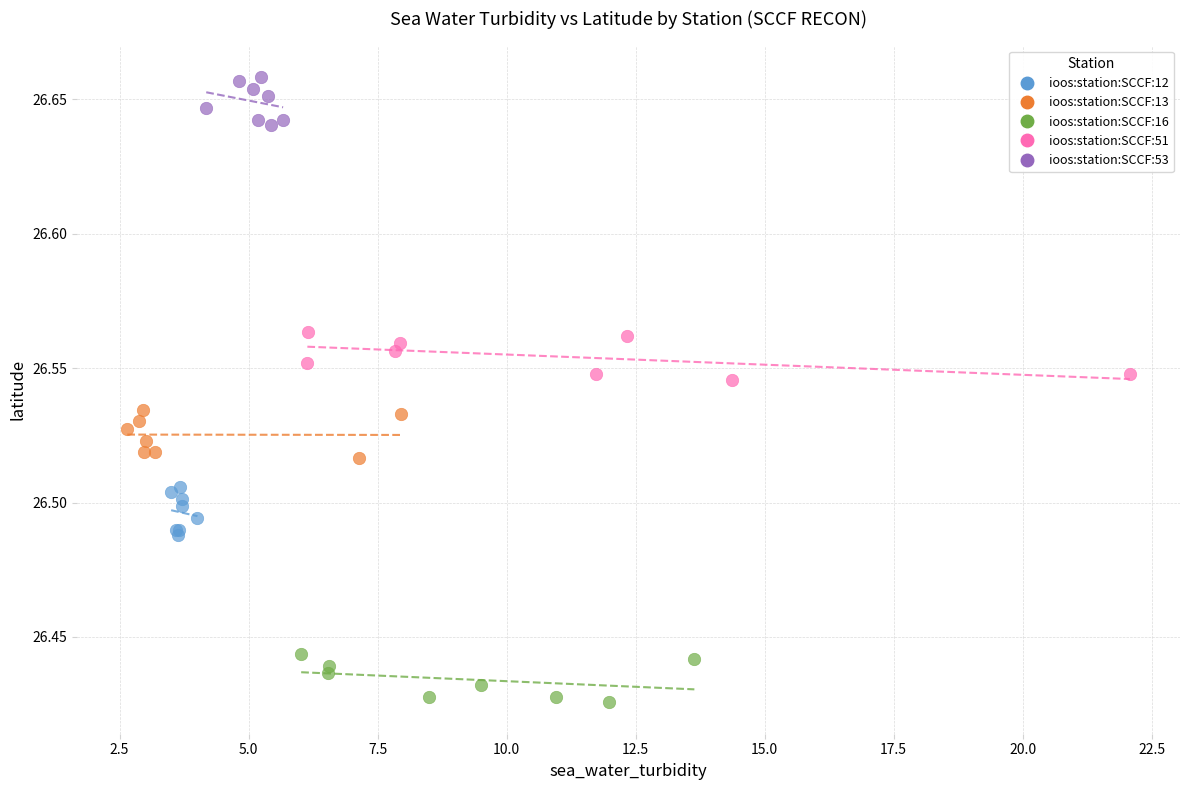

Which series contains the highest Y value?

ioos:station:SCCF:53